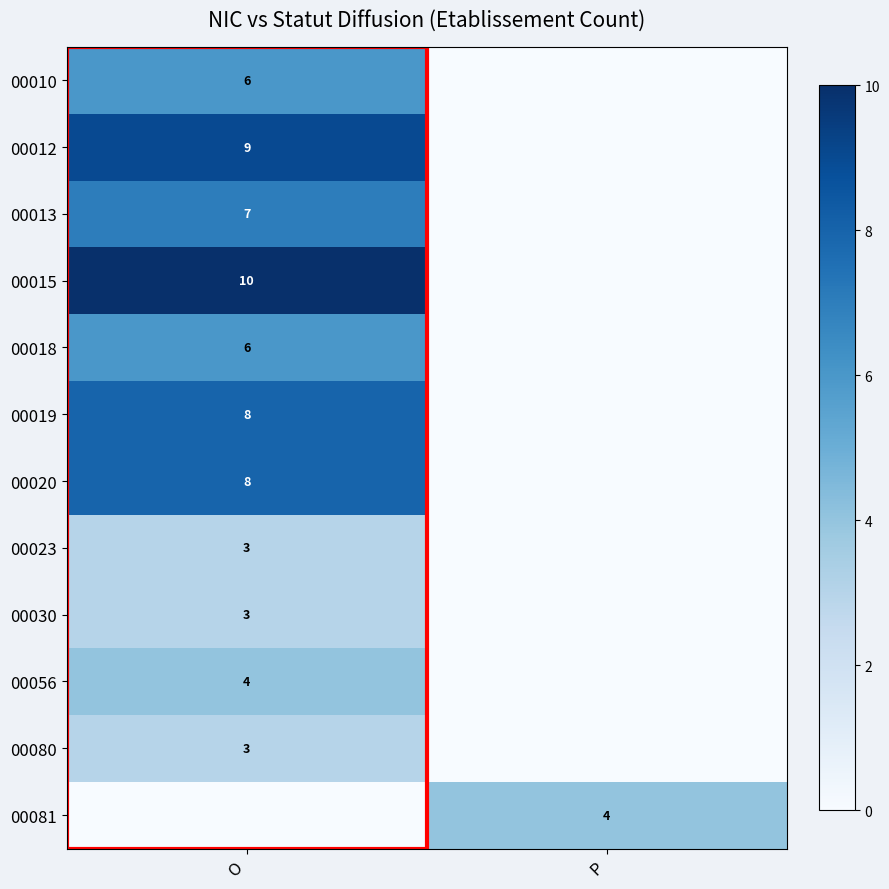

The 00010 series shows 6 at O. True or false?

True